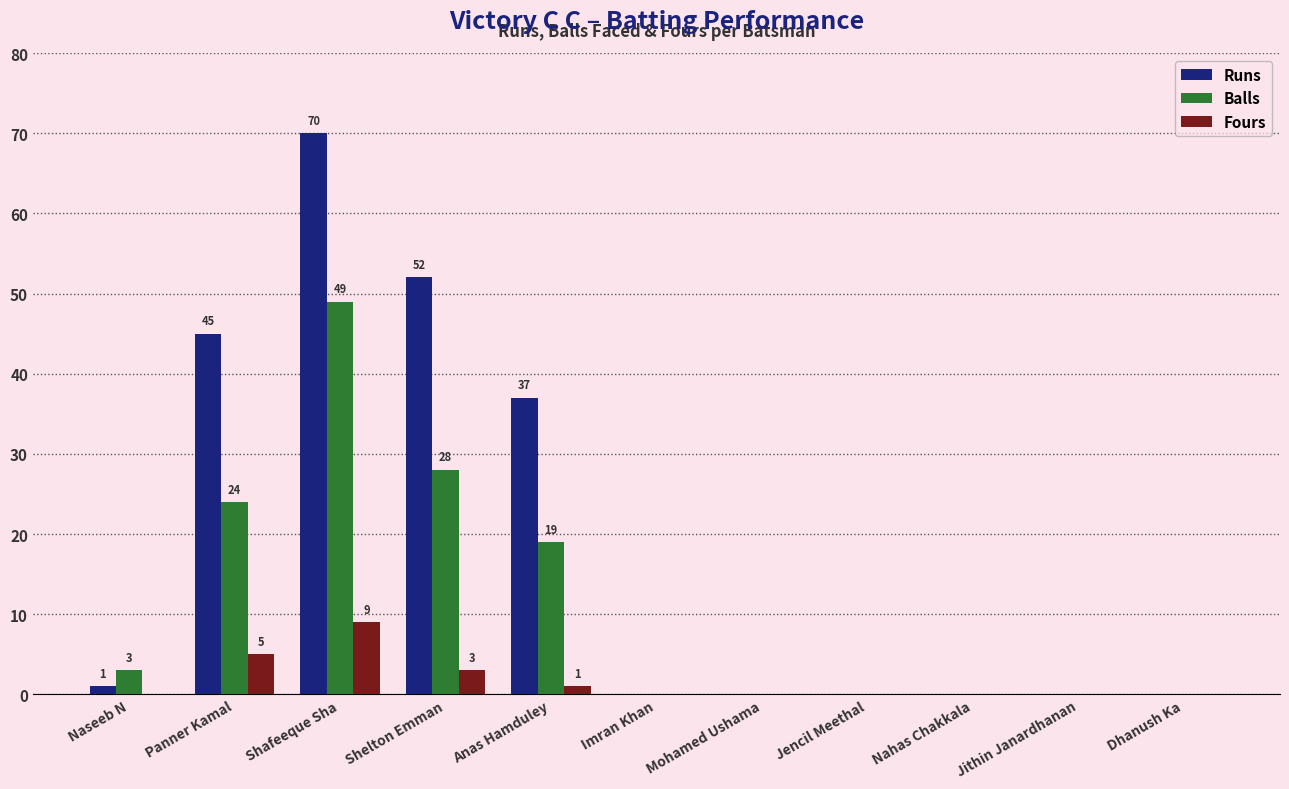

What is the sum of all Runs values?

205